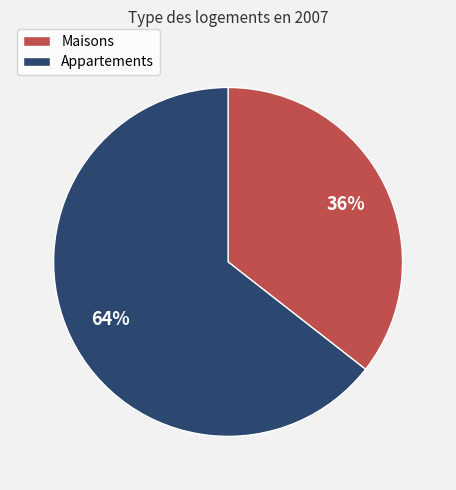

To the nearest percent, what is the average slice percentage?

50%